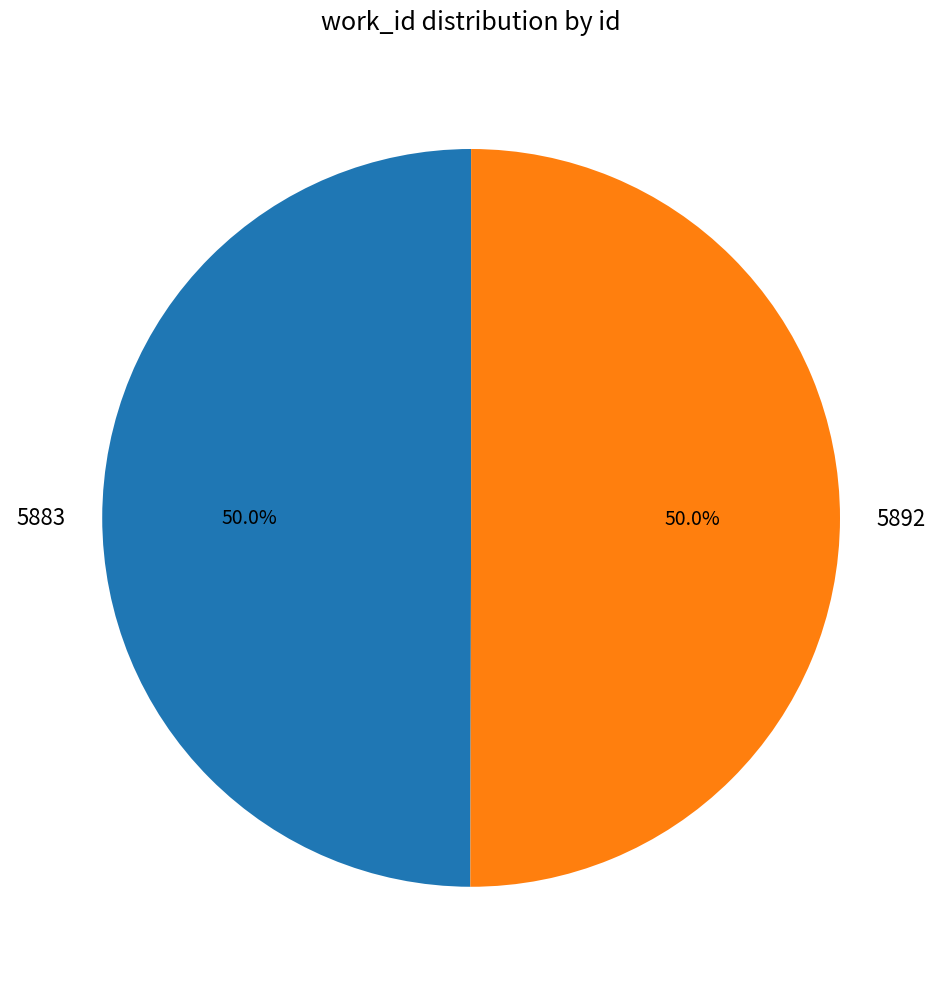

What is the ratio of the value at 5892 to the value at 5883?

1.0